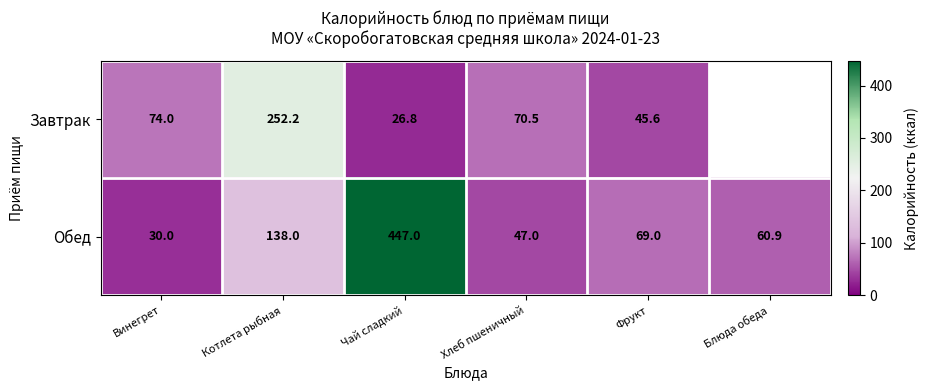

What is the total value across all series at Винегрет?

104.0